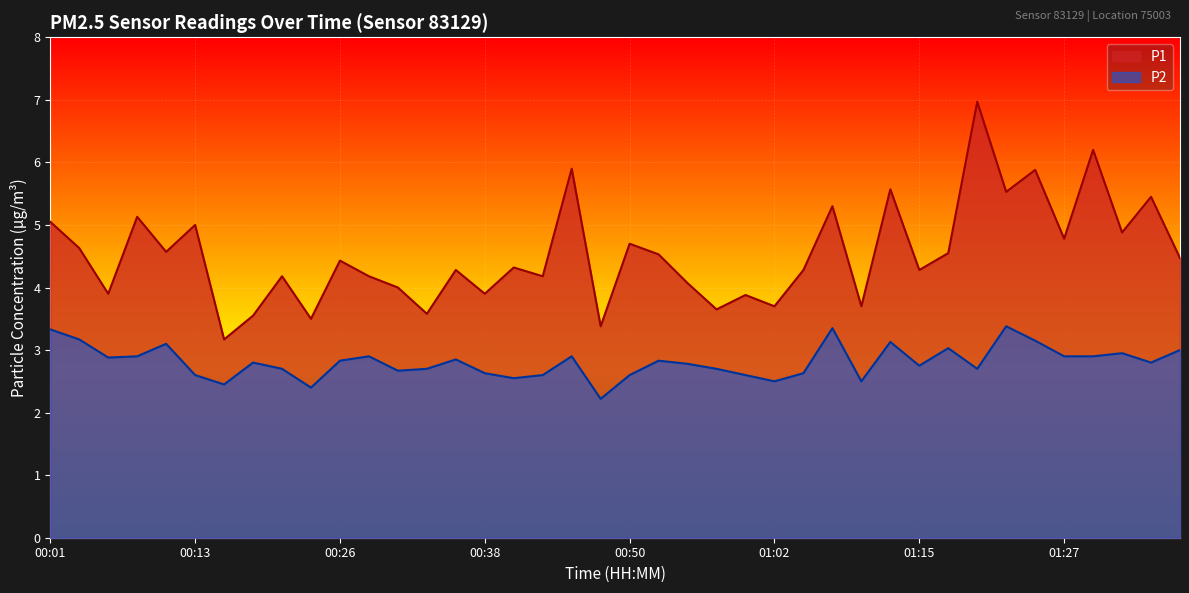

At which label does P1 reach its peak?

01:20